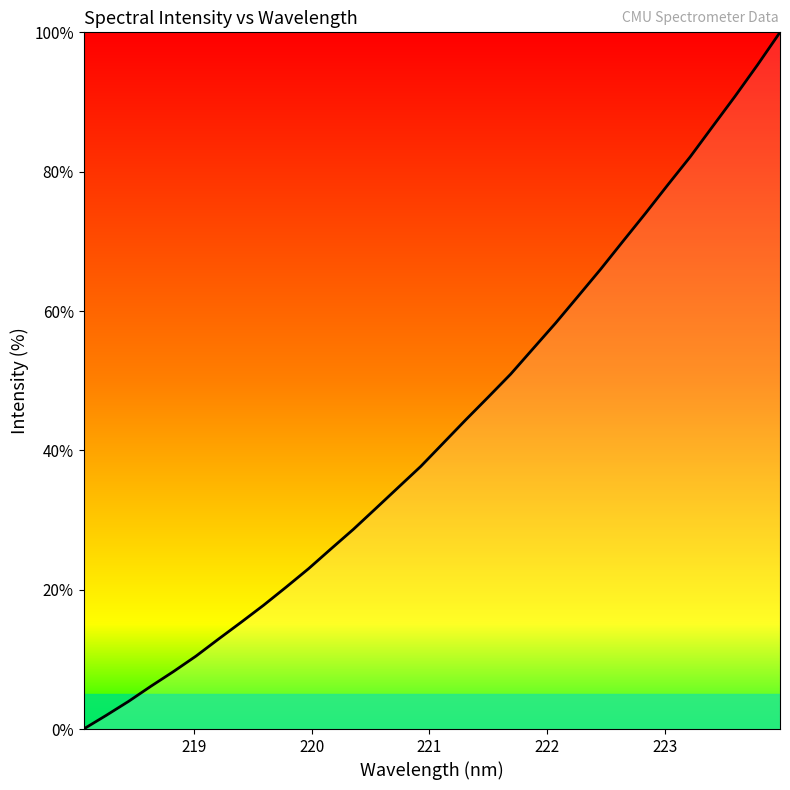

True or false: there are more than 2 points higher than both neighbors.

False